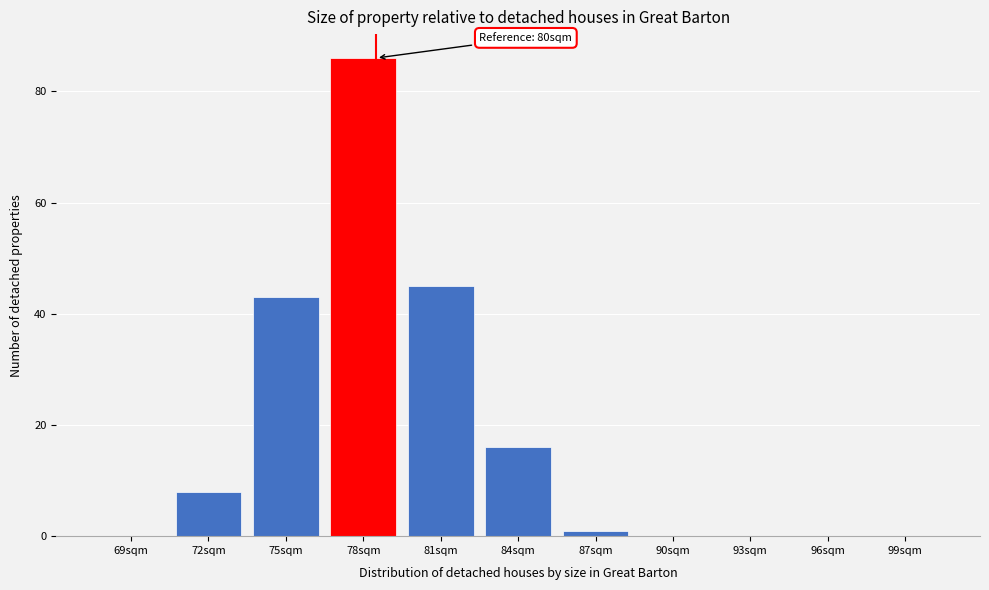

Reading right to left, transcribe all the data shown in this chart.

99sqm=0	96sqm=0	93sqm=0	90sqm=0	87sqm=1	84sqm=16	81sqm=45	78sqm=86	75sqm=43	72sqm=8	69sqm=0